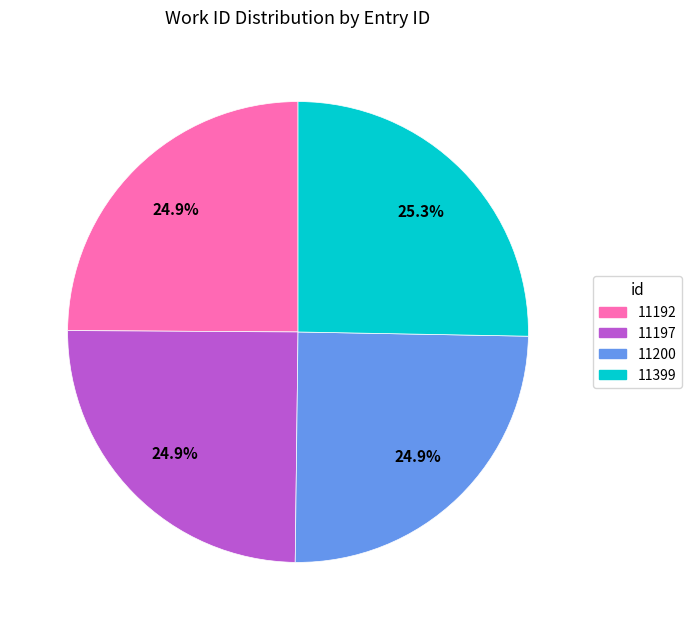

To the nearest percent, what portion does 11399 represent?

25%